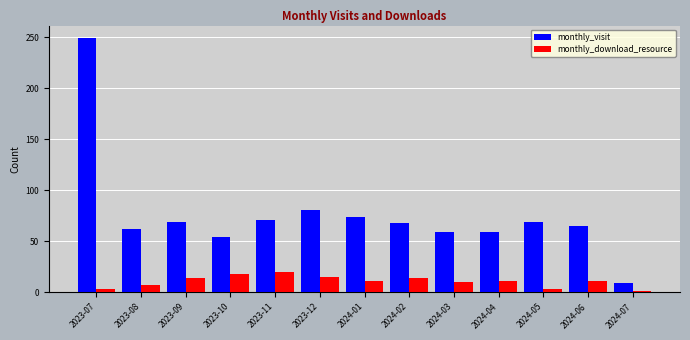

What is the difference between the second highest and minimum values in the monthly_download_resource series?

17